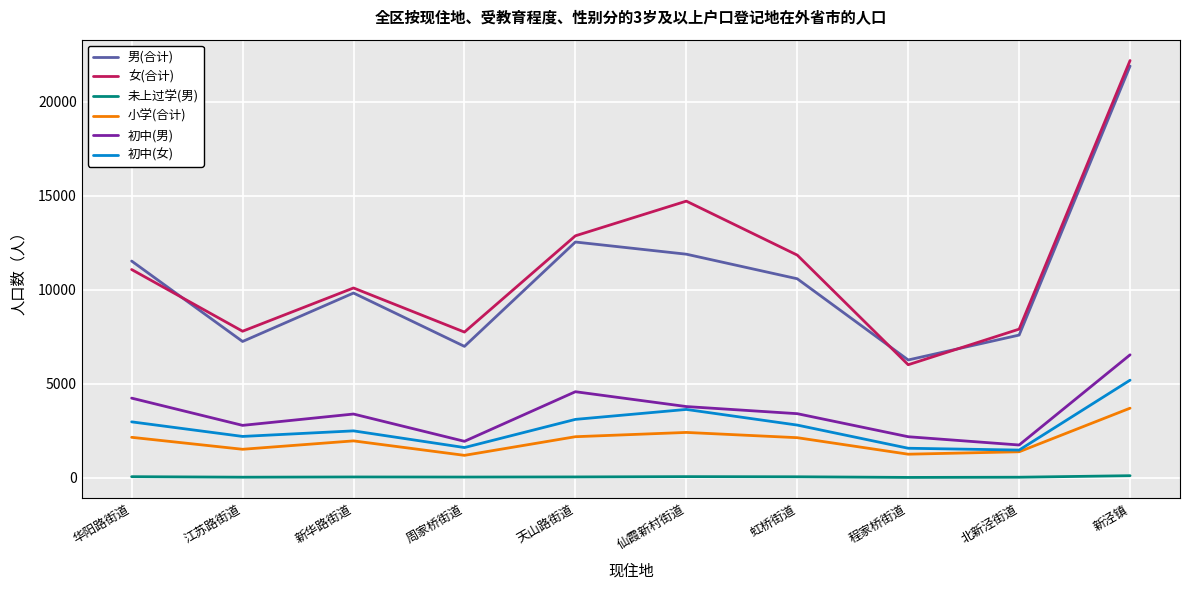

At how many categories does at least one series exceed 13517?

2